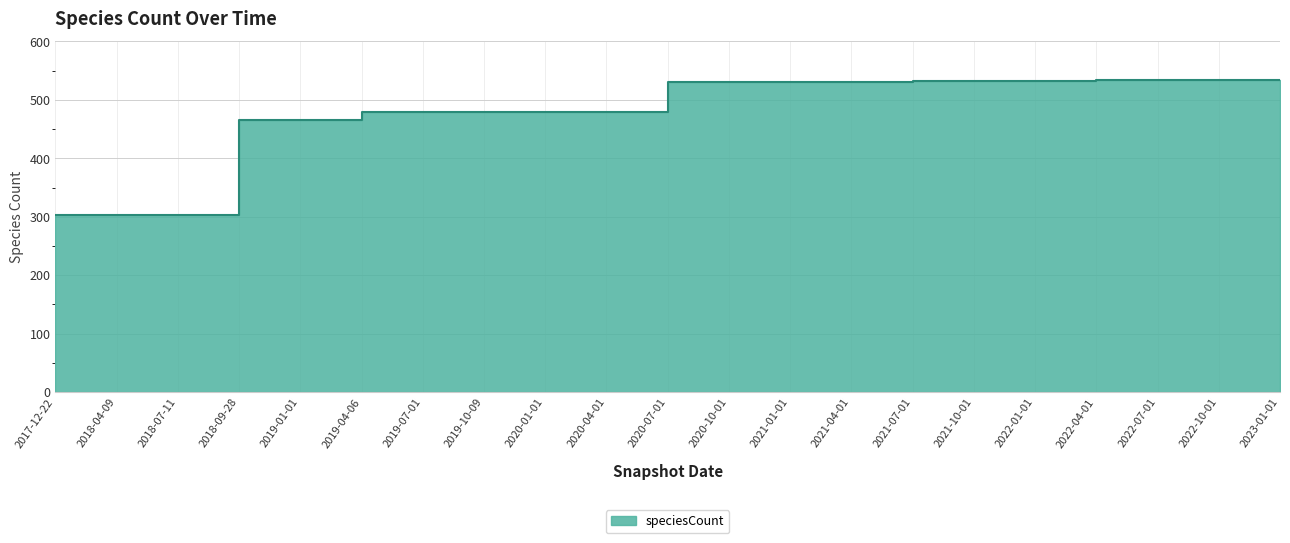

How many series are shown in this chart?

1